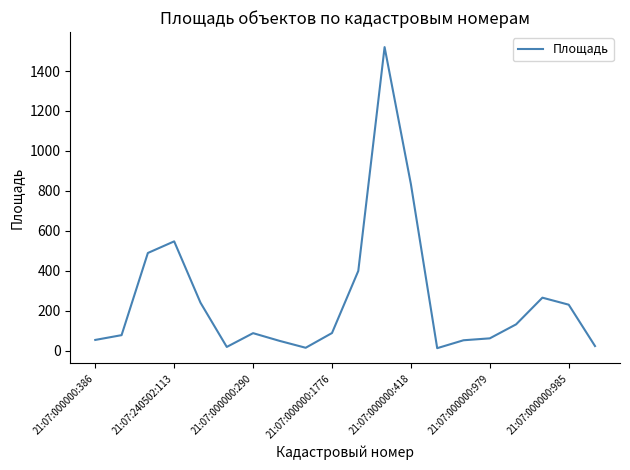

What is the greatest value displayed?

1519.8